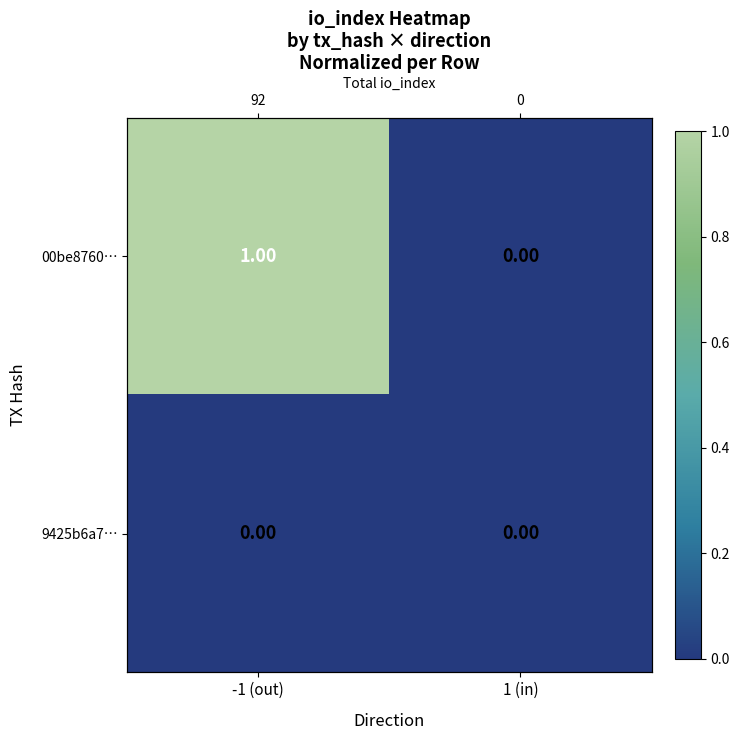

The value of 00be8760… at 1 (in) is 0. True or false?

True